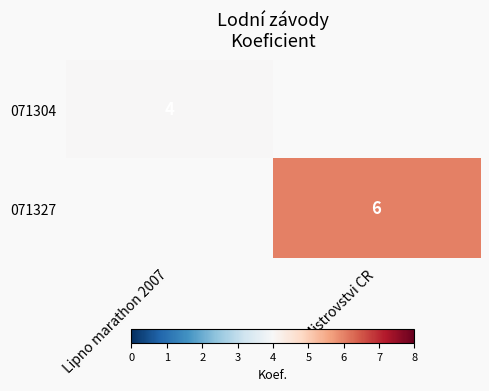

The value of 071304 at Lipno marathon 2007 is 2. True or false?

False